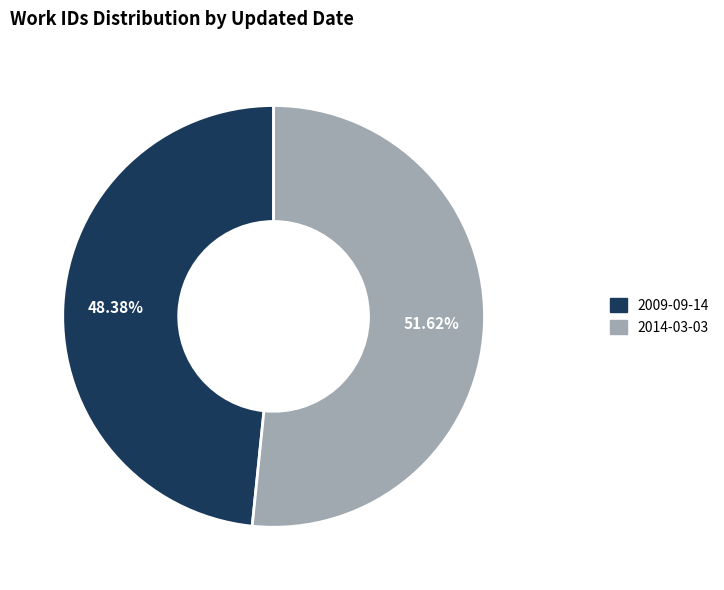

True or false: 2014-03-03 accounts for 62% of the total.

False